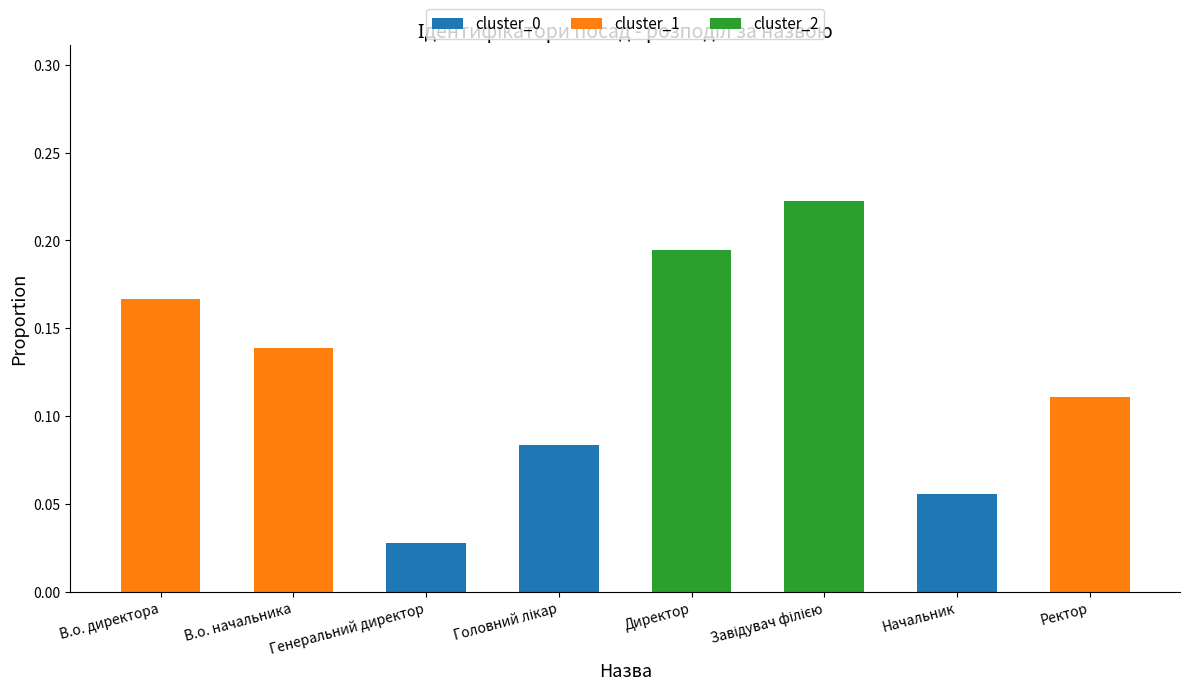

The value of cluster_0 at Директор is 0.0. True or false?

True